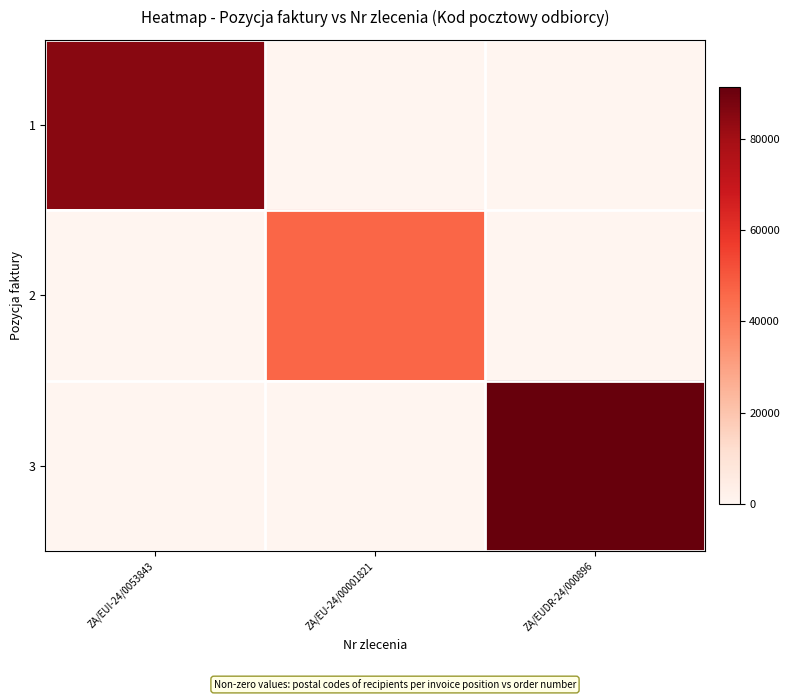

What is the difference between the highest and lowest values at ZA/EUDR-24/000896?

91320